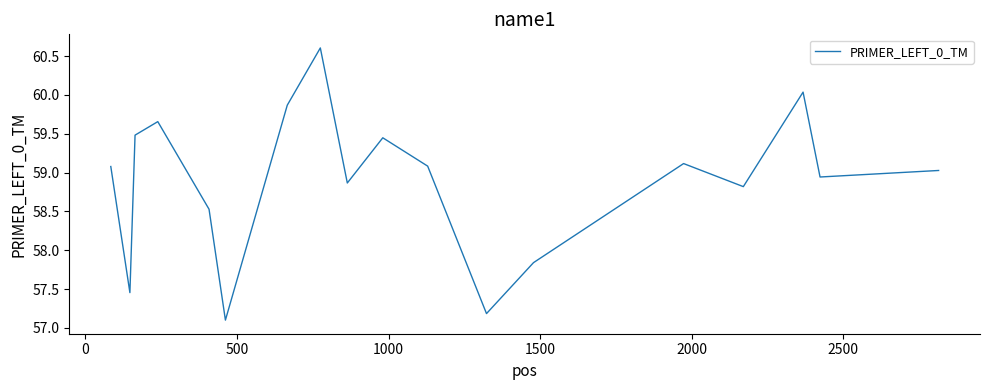

What is the sum of all values?

1060.2